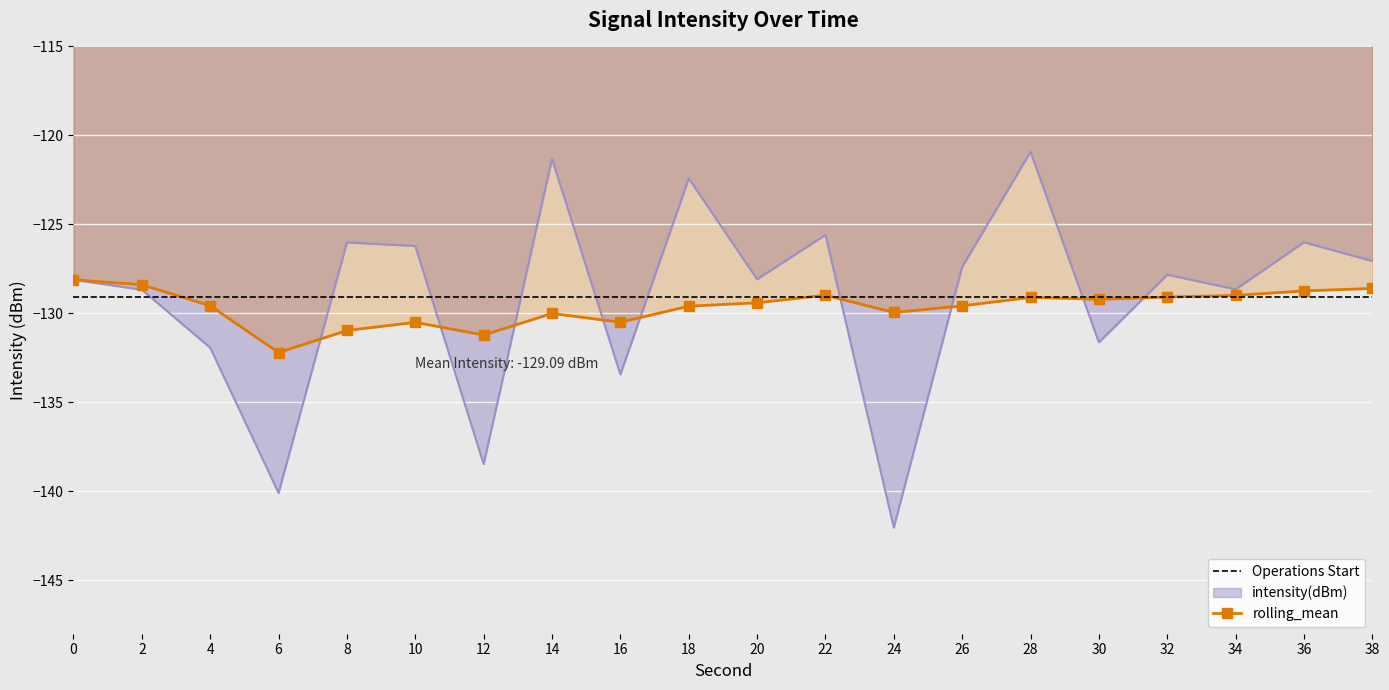

Is it true that intensity(dBm) equals -127.4 at 26?

True